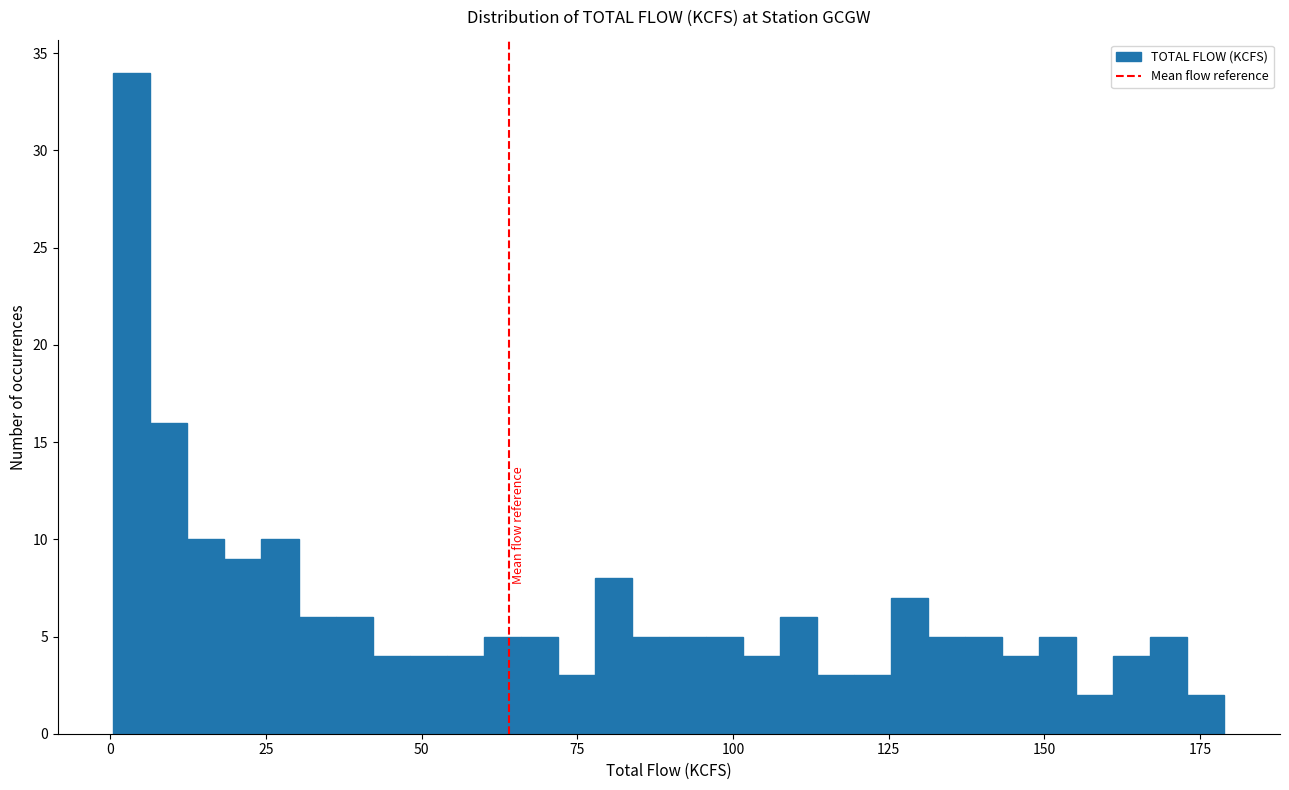

Read against the x-axis, roughly where is the centre of the tallest bar?

5